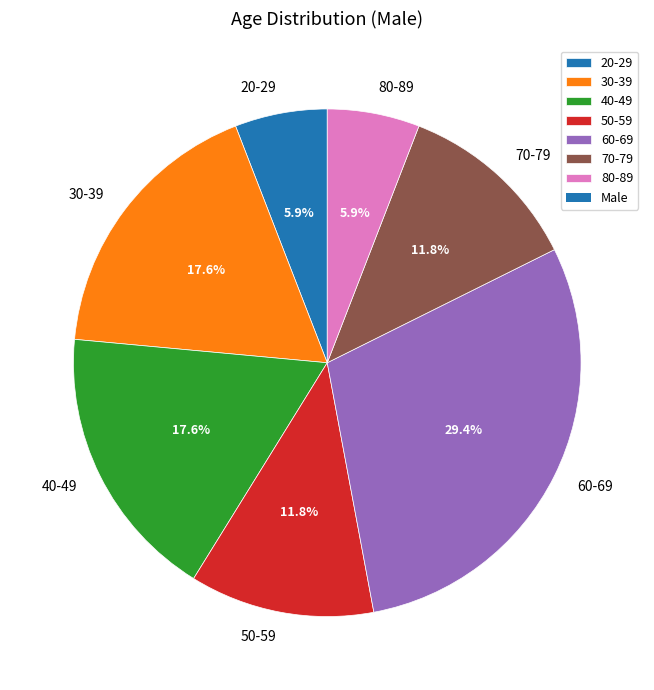

True or false: 40-49 accounts for 18% of the total.

True